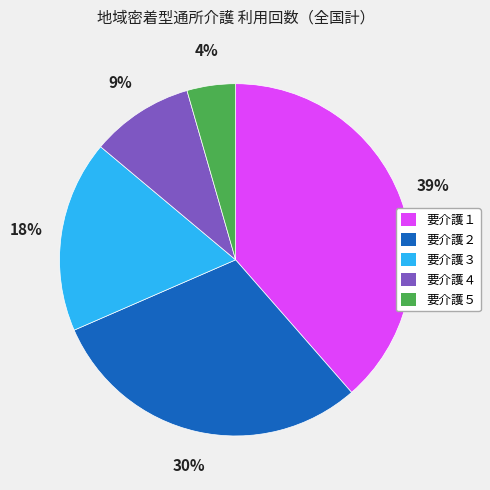

Combined, do 要介護２ and 要介護３ account for over 50%?

No